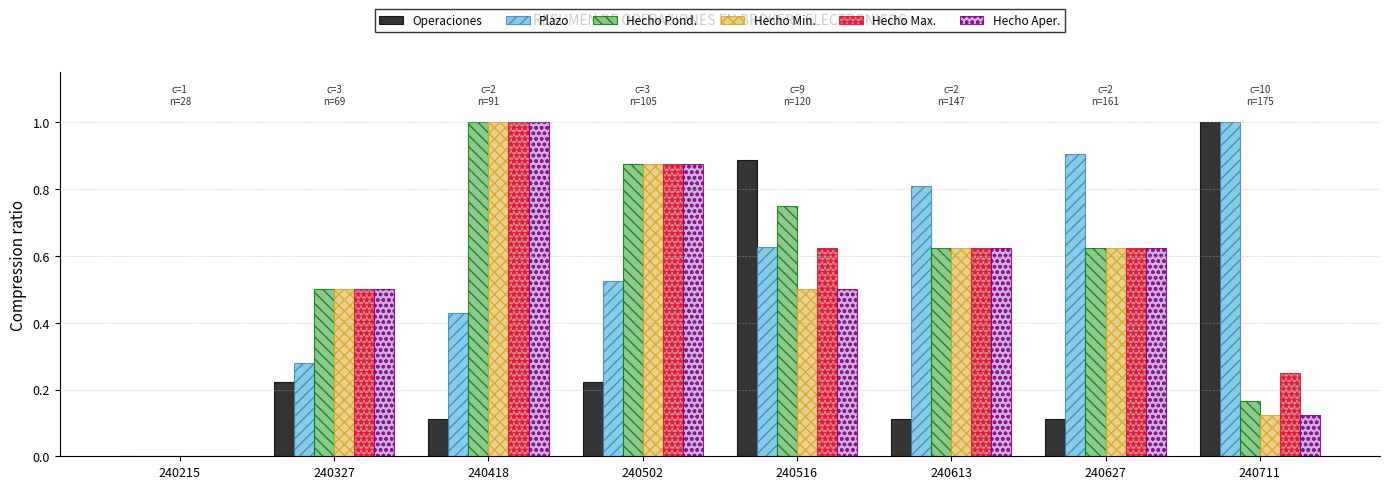

Which series changed the most between 240516 and 240711?

Hecho Pond.